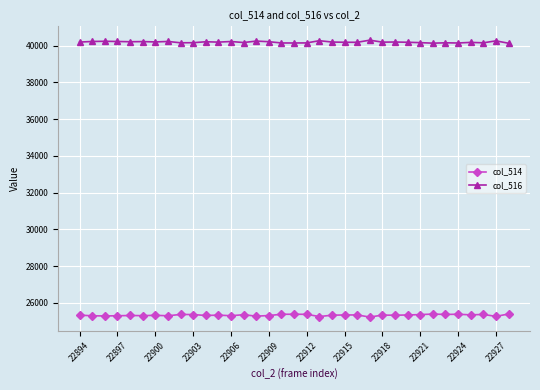

Which series has the largest total across all categories?

col_516